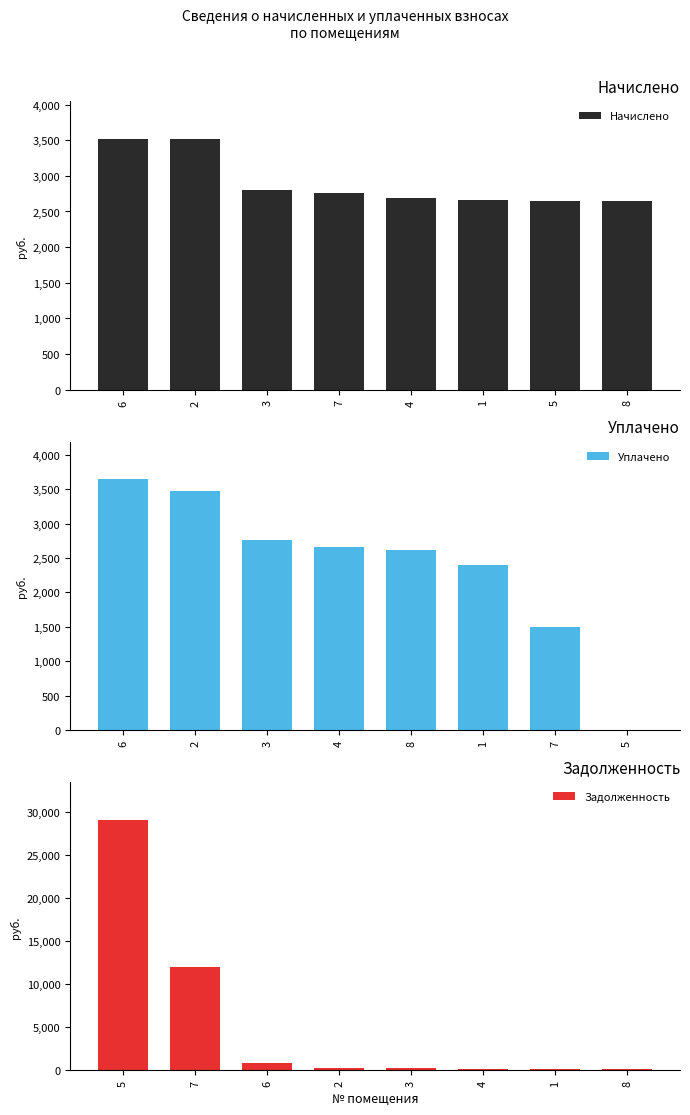

What is the difference between the second highest and minimum values in the Начислено series?

868.0